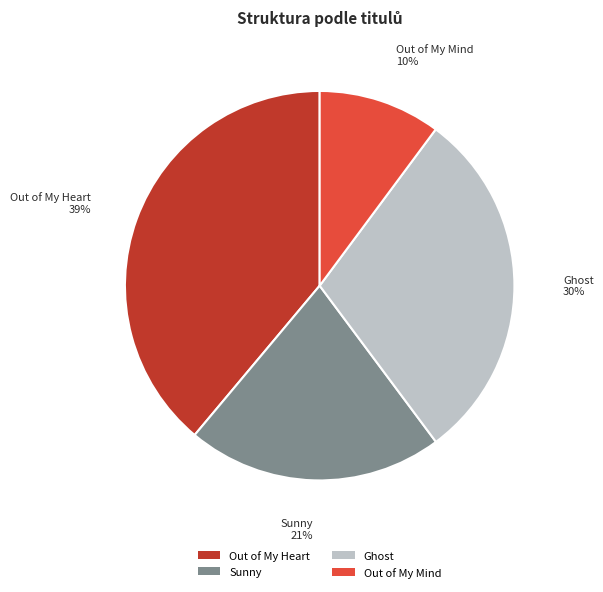

Rank the categories by value from highest to lowest.

Out of My Heart, Ghost, Sunny, Out of My Mind